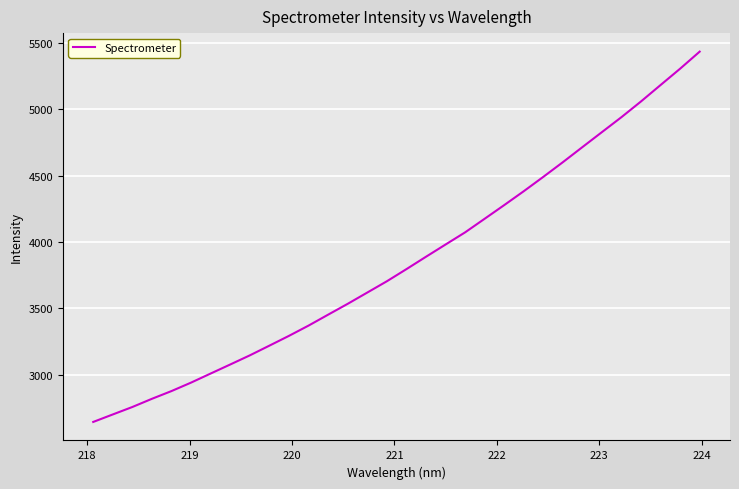

True or false: the data has more than 1 interior local peaks.

False